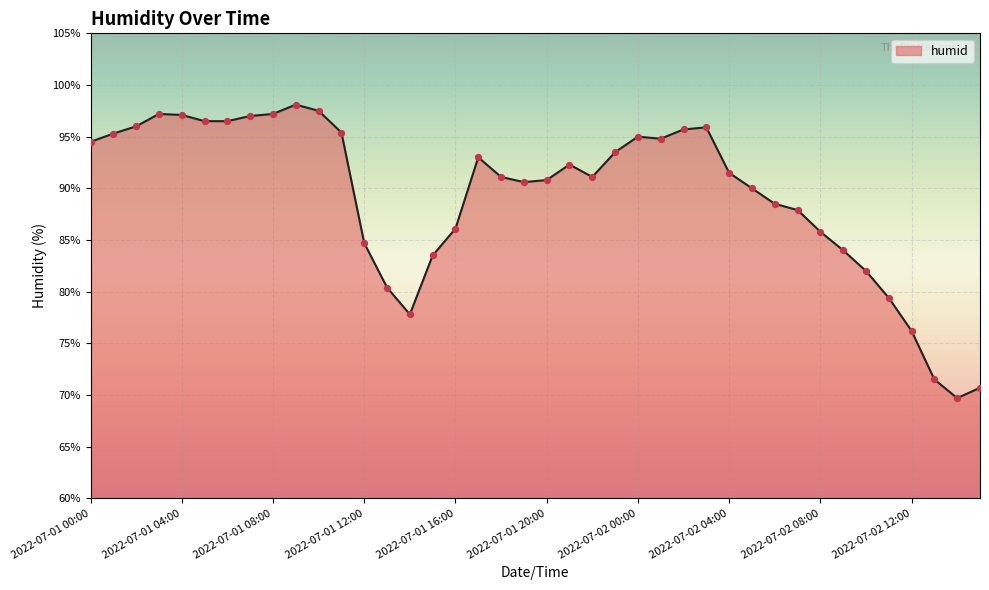

What is the greatest value displayed?

98.1